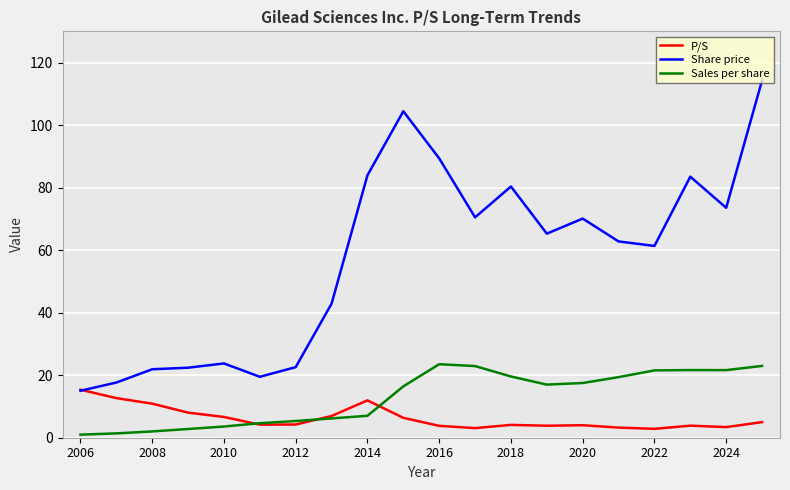

Which series has the largest total across all categories?

Share price